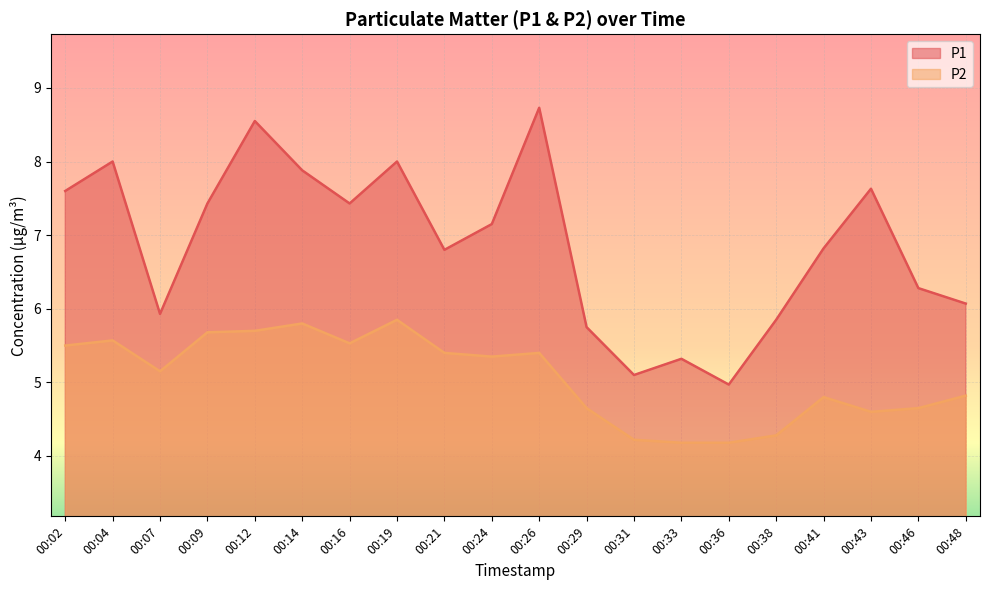

Reading left to right, extract all data points from this chart.

P1: 00:02=7.6	00:04=8.0	00:07=5.9	00:09=7.4	00:12=8.6	00:14=7.9	00:16=7.4	00:19=8.0	00:21=6.8	00:24=7.2	00:26=8.7	00:29=5.8	00:31=5.1	00:33=5.3	00:36=5.0	00:38=5.8	00:41=6.8	00:43=7.6	00:46=6.3	00:48=6.1
P2: 00:02=5.5	00:04=5.6	00:07=5.2	00:09=5.7	00:12=5.7	00:14=5.8	00:16=5.5	00:19=5.8	00:21=5.4	00:24=5.3	00:26=5.4	00:29=4.7	00:31=4.2	00:33=4.2	00:36=4.2	00:38=4.3	00:41=4.8	00:43=4.6	00:46=4.7	00:48=4.8